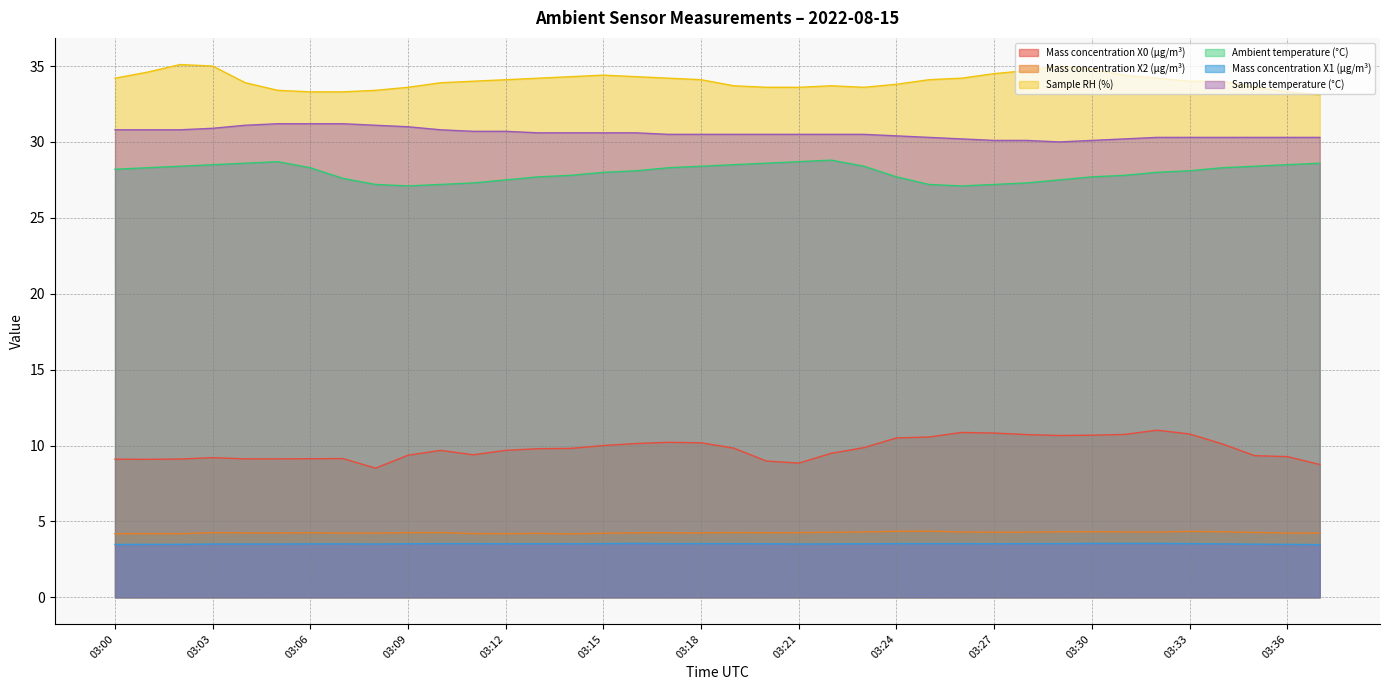

What is the spread (max minus min) of values at 03:35?

30.1